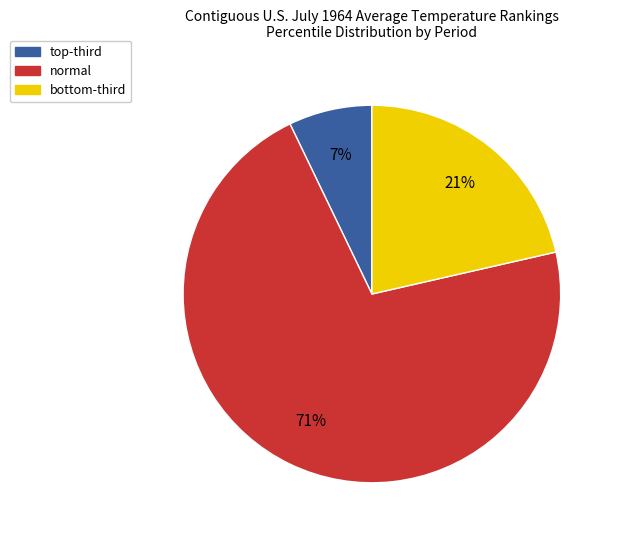

Which slice is the largest?

normal